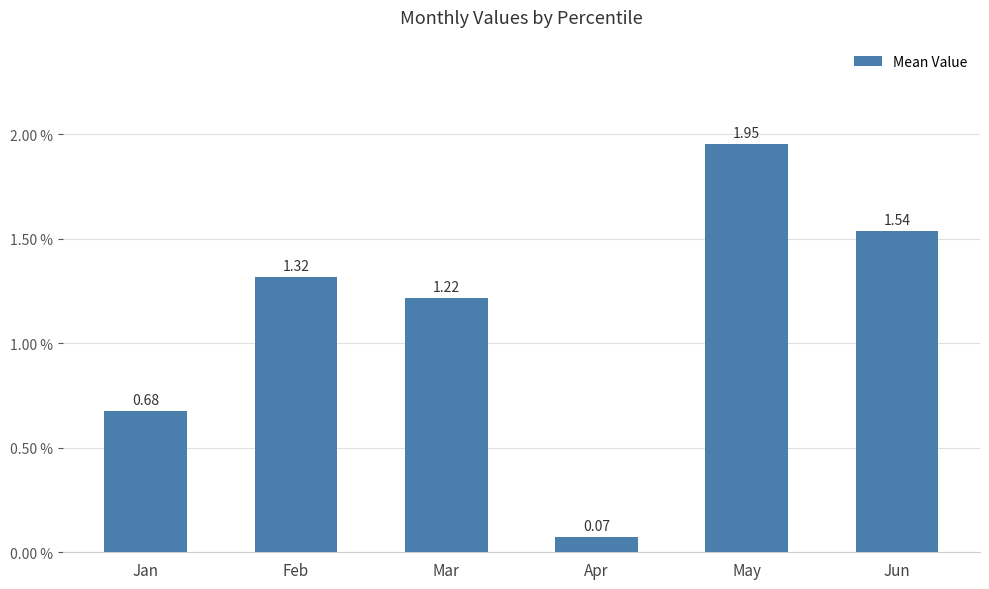

Rank the categories by value from highest to lowest.

May, Jun, Feb, Mar, Jan, Apr